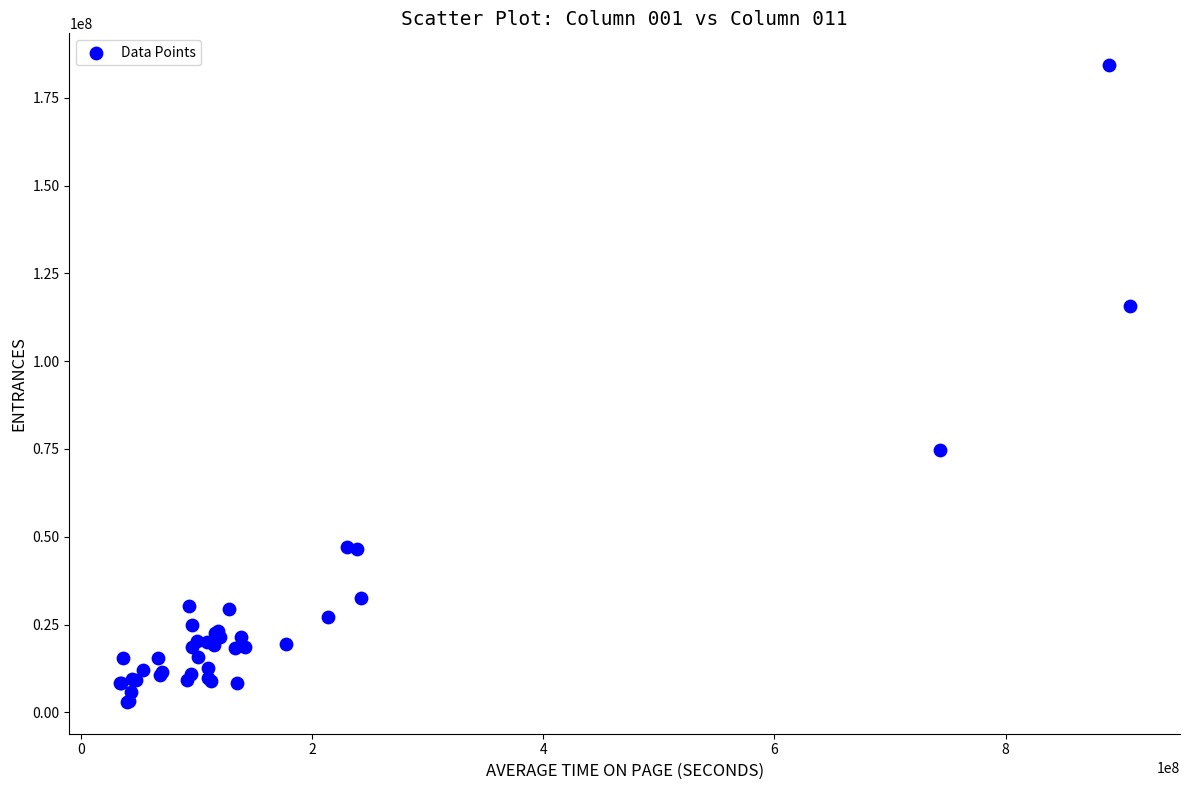

What Y value in the scatter plot is closest to 93645397?

74785649